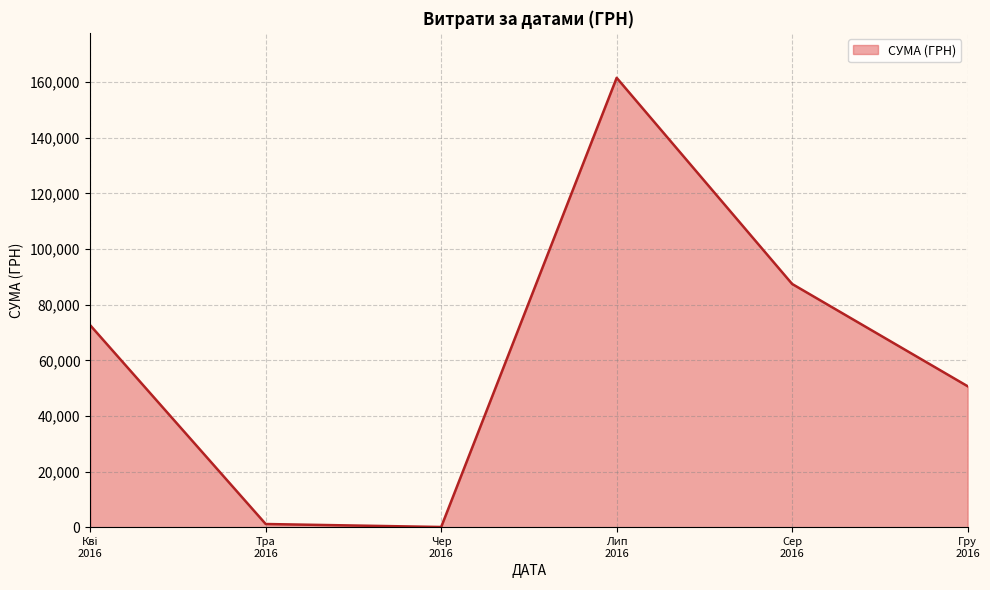

What is the minimum value shown in the chart?

180.0